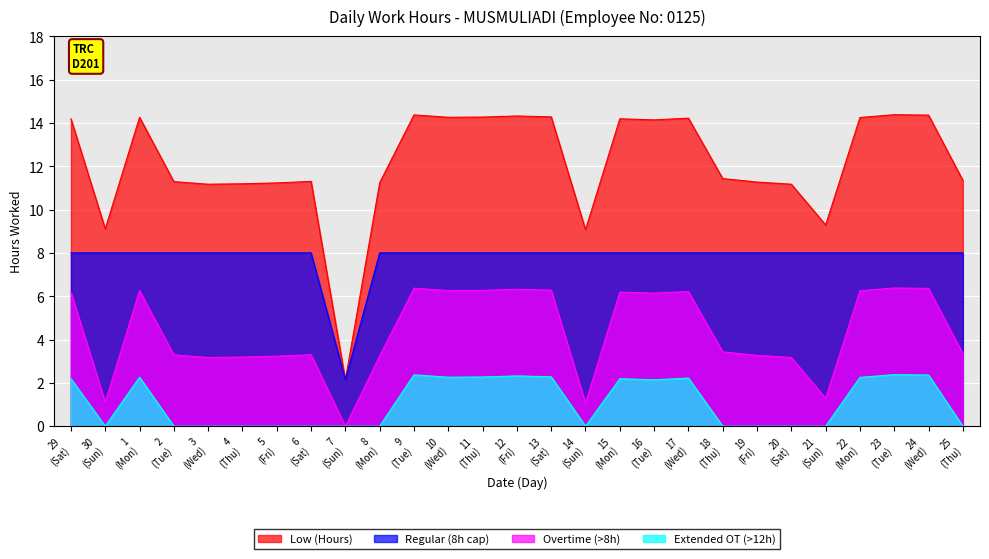

True or false: Overtime (>8h) and Low (Hours) cross at least once.

False